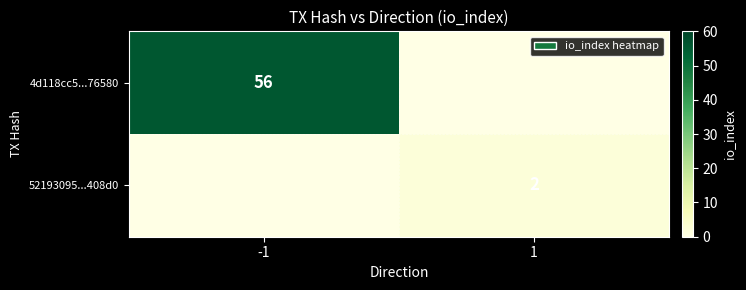

The 52193095...408d0 series shows 3 at 1. True or false?

False